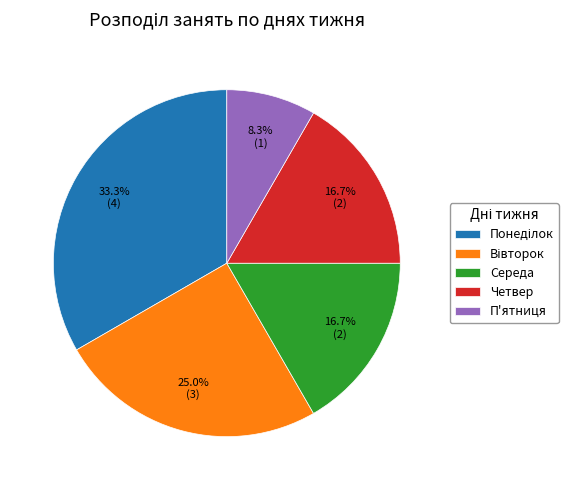

Combined, what portion of the pie is П'ятниця and Четвер?

25.0%